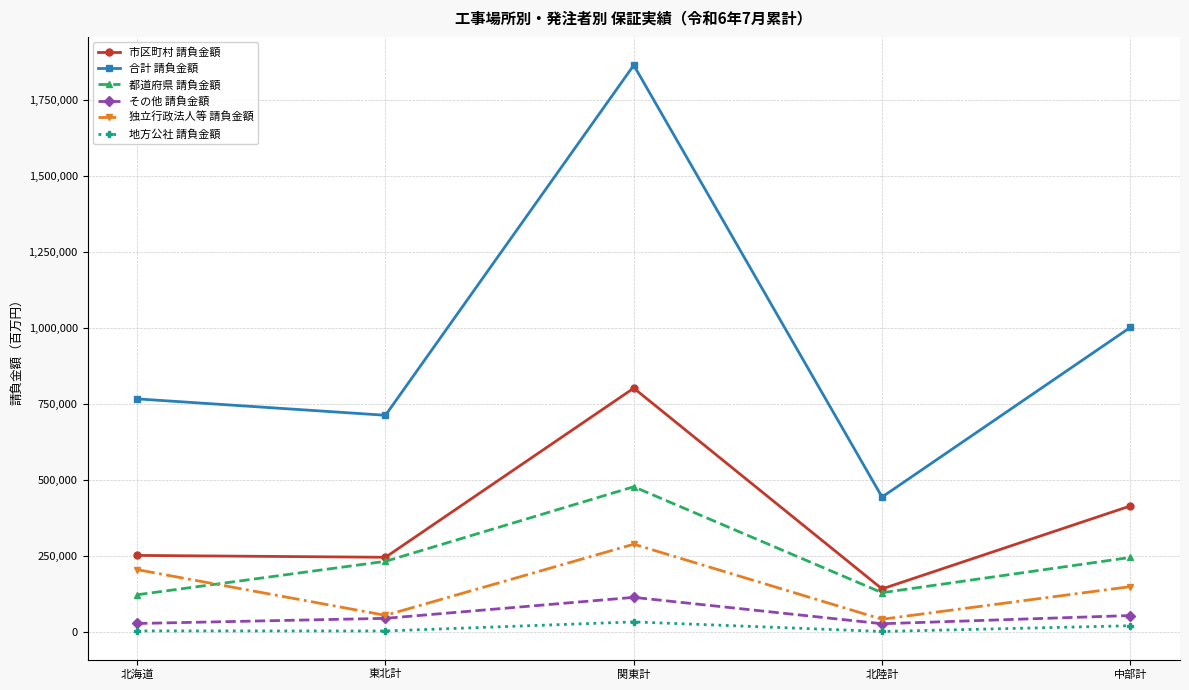

How many intersections are there between 独立行政法人等 請負金額 and 都道府県 請負金額?

1